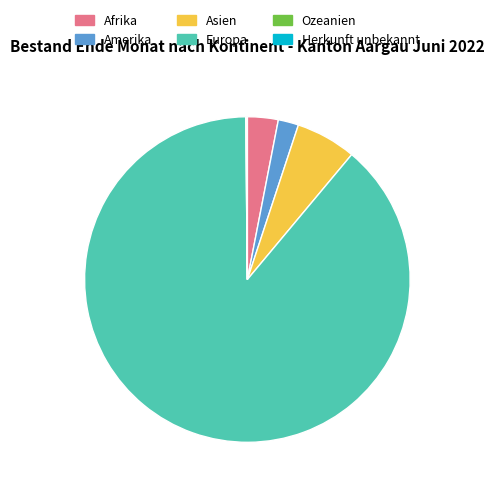

True or false: Afrika accounts for 3% of the total.

True